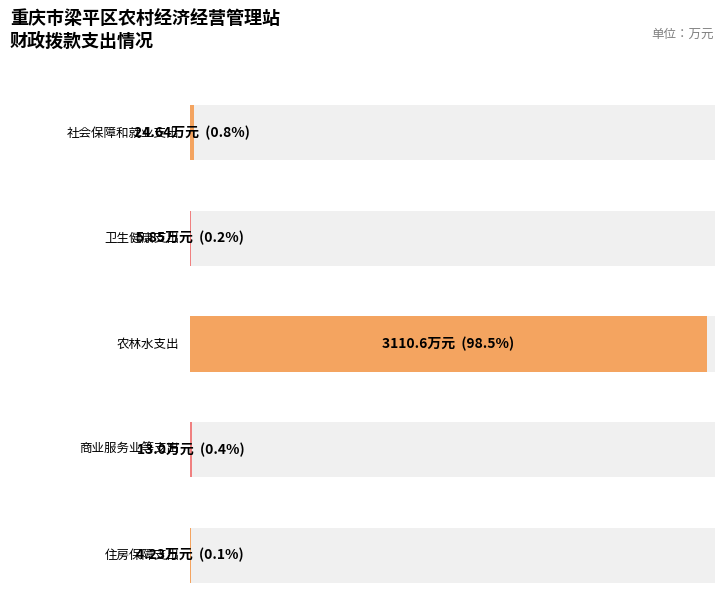

Reading left to right, extract all data points from this chart.

社会保障和就业支出=24.6	卫生健康支出=5.8	农林水支出=3110.6	商业服务业等支出=13.0	住房保障支出=4.2